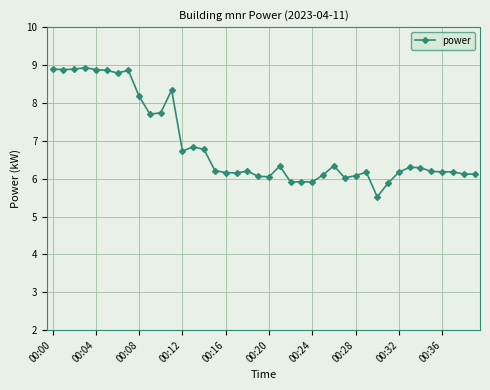

What is the value of the 37th point from the left?

6.2